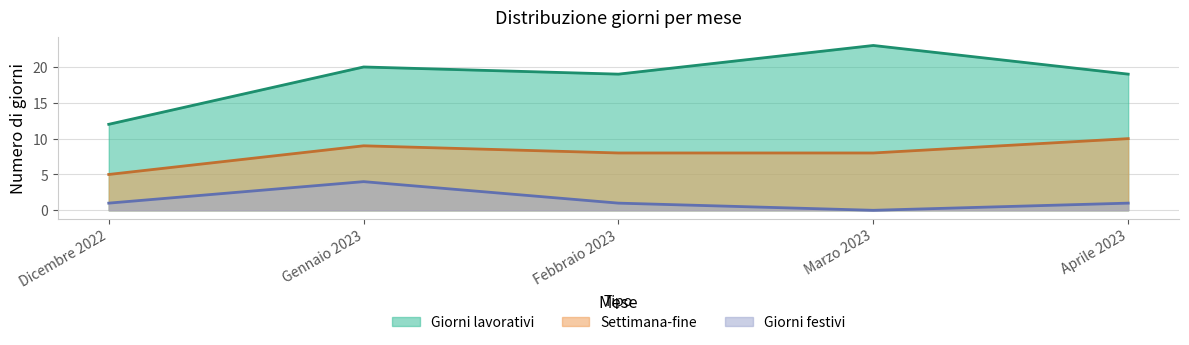

What is the label of the 3rd point from the left?

Febbraio 2023